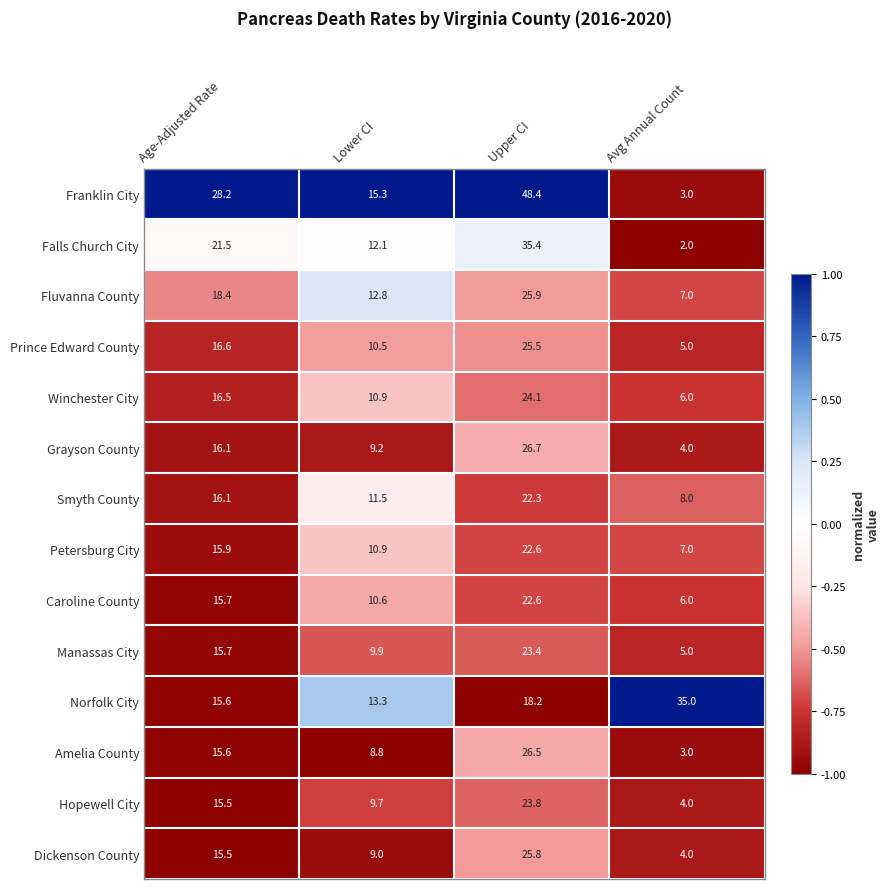

What is the difference between the highest and lowest values at Avg Annual Count?

33.0